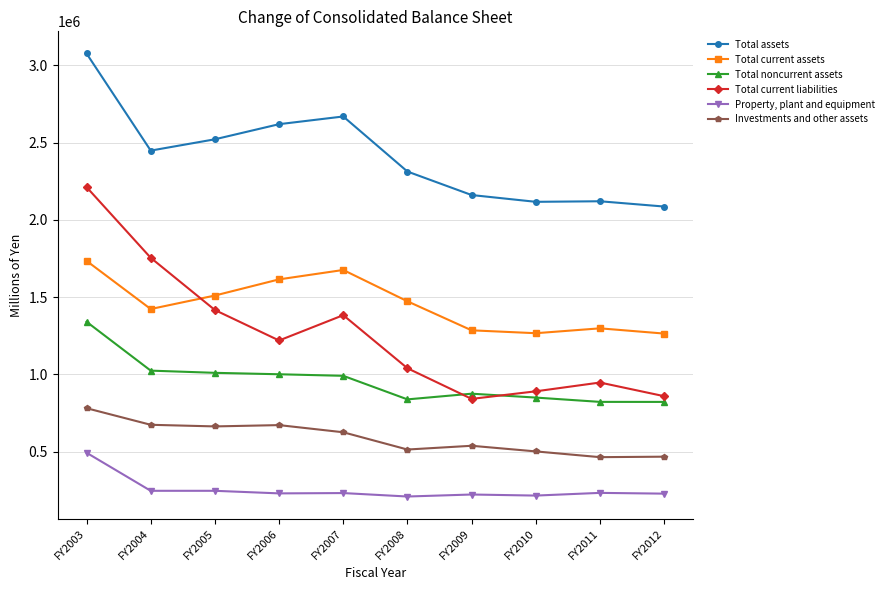

What is the spread (max minus min) of values at FY2007?

2437334